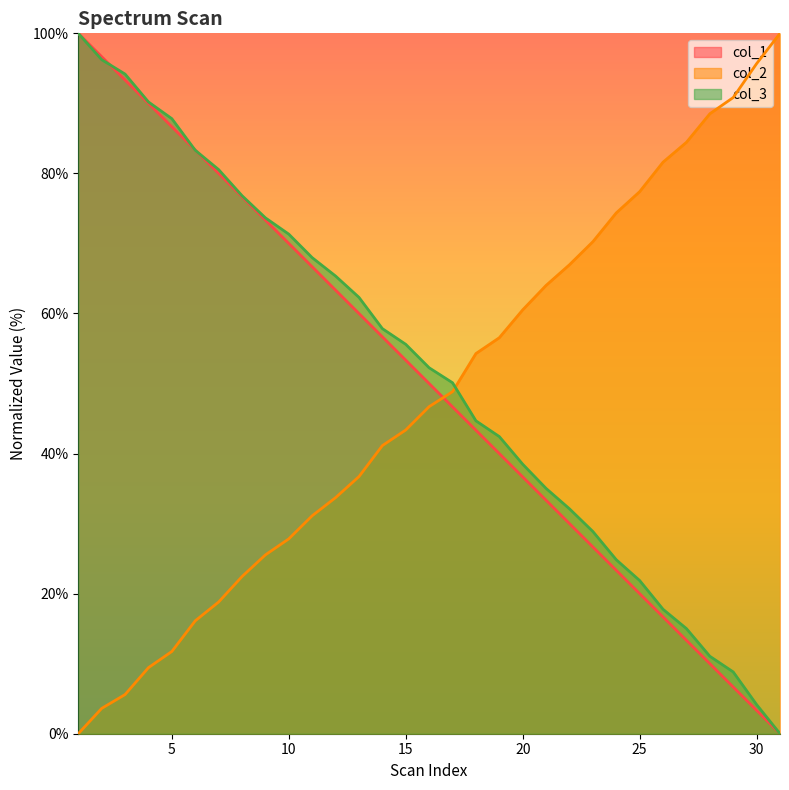

What is the spread (max minus min) of values at 19?

16.5